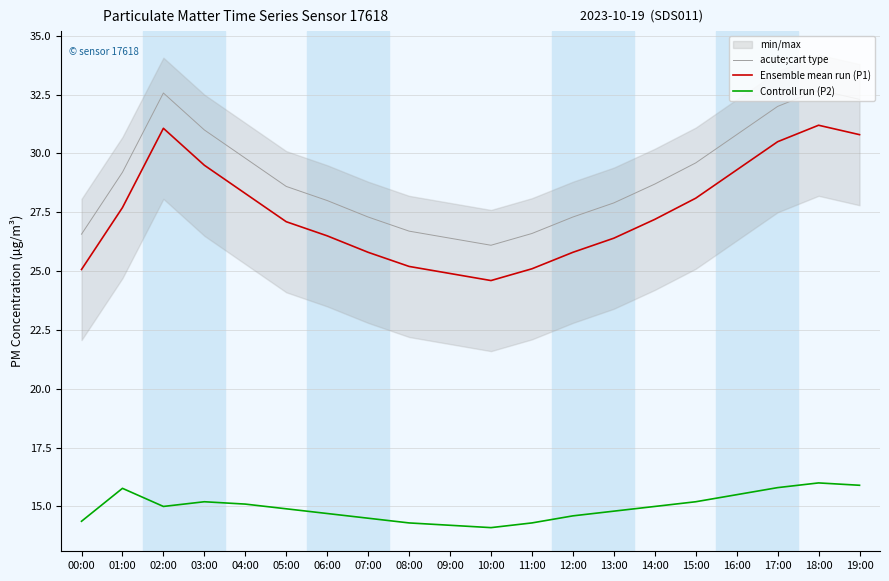

Rank the series at 03:00 from lowest to highest value.

Controll run (P2), Ensemble mean run (P1), acute;cart type